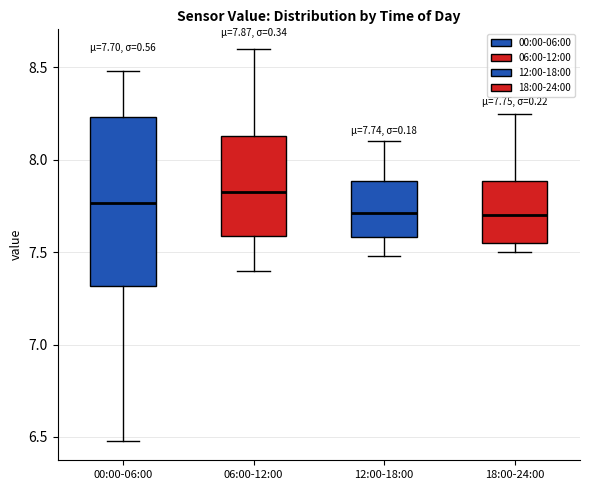

Comparing the boxes themselves (not the whiskers), which one is the tallest?

00:00-06:00